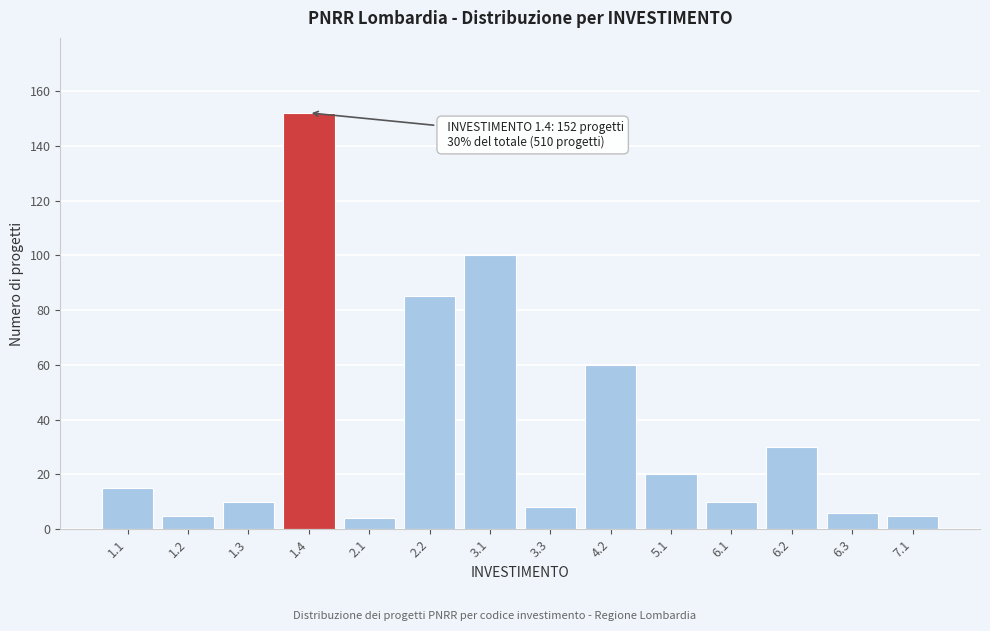

Reading left to right, what are all the values shown in this chart?

1.1=15	1.2=5	1.3=10	1.4=152	2.1=4	2.2=85	3.1=100	3.3=8	4.2=60	5.1=20	6.1=10	6.2=30	6.3=6	7.1=5